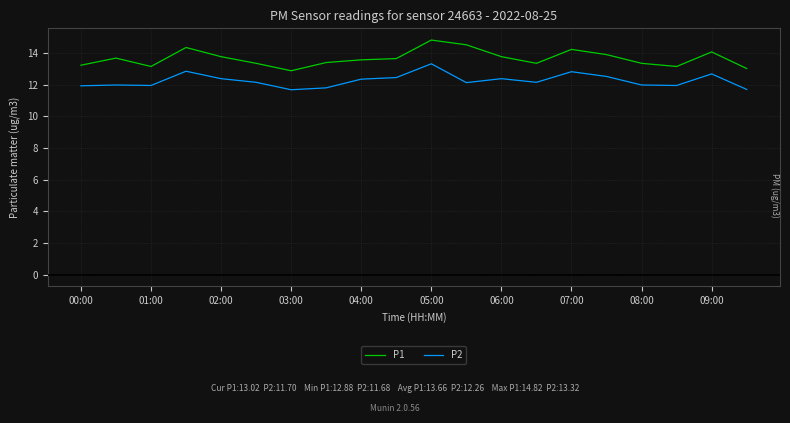

List the series in order of their peak value, highest first.

P1, P2